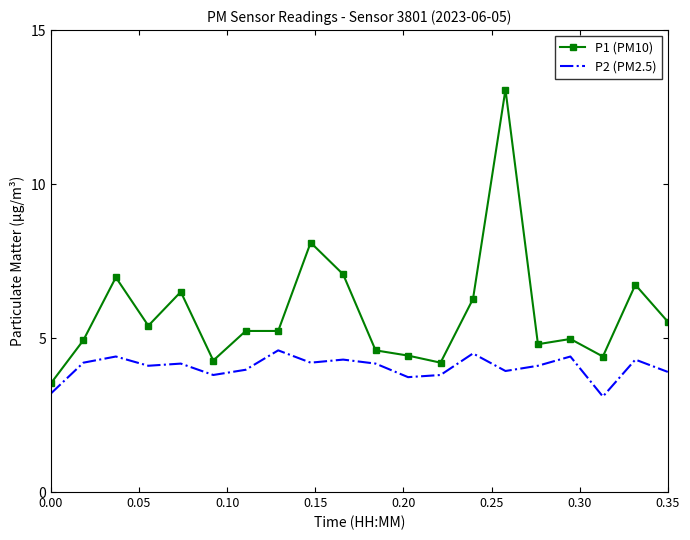

True or false: P1 (PM10) and P2 (PM2.5) intersect in this chart.

False